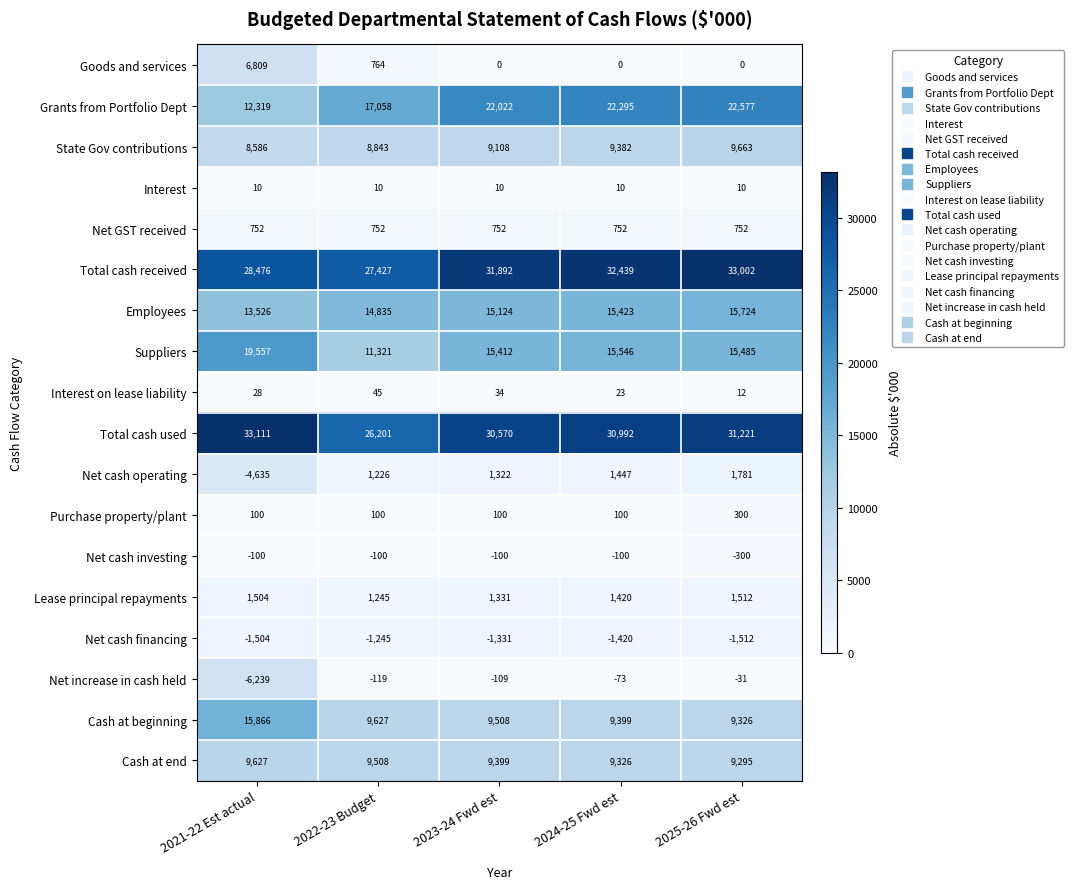

What is the greatest value displayed?

33111